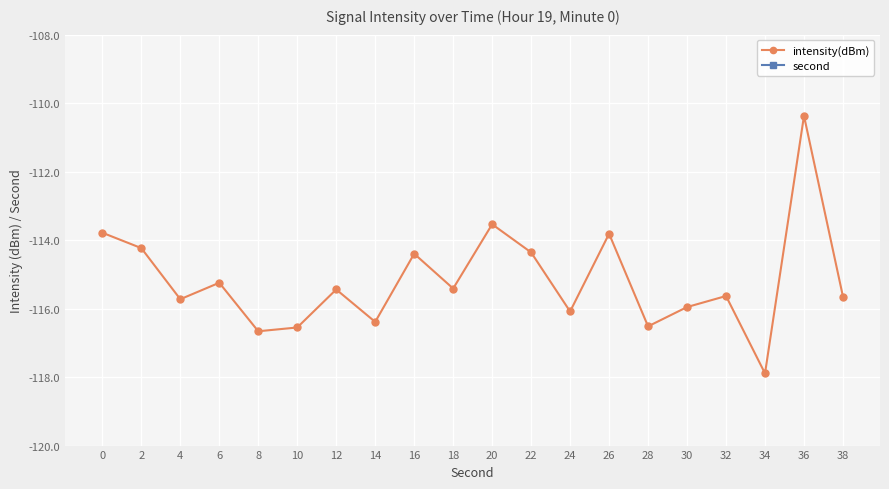

Which has a higher value, 38 or 28?

38